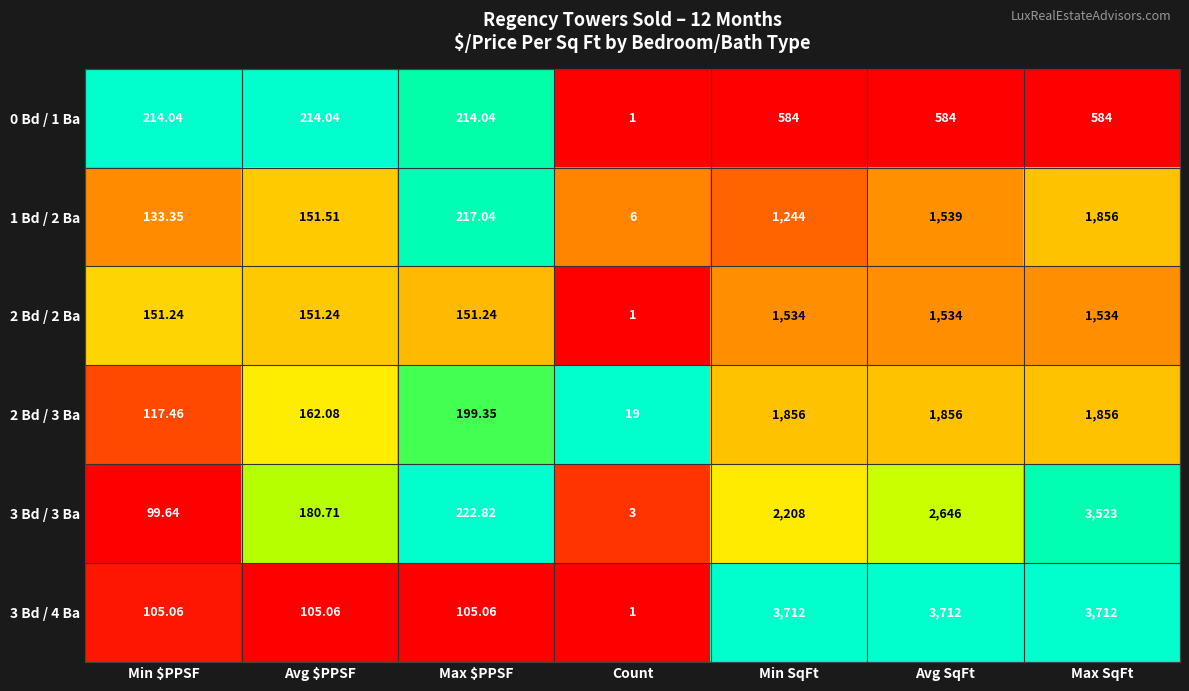

At which category does the chart reach its minimum across all series?

Count